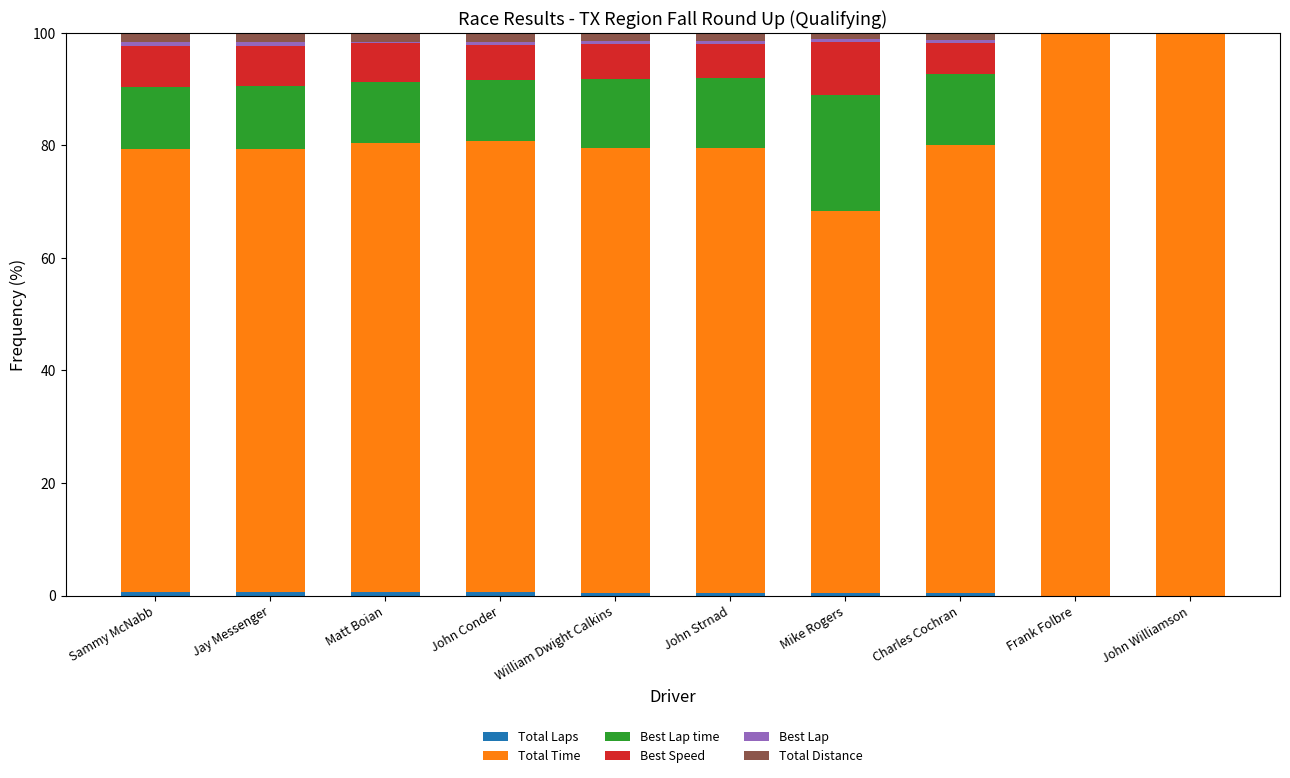

The value of Total Time at John Williamson is 41.5. True or false?

False